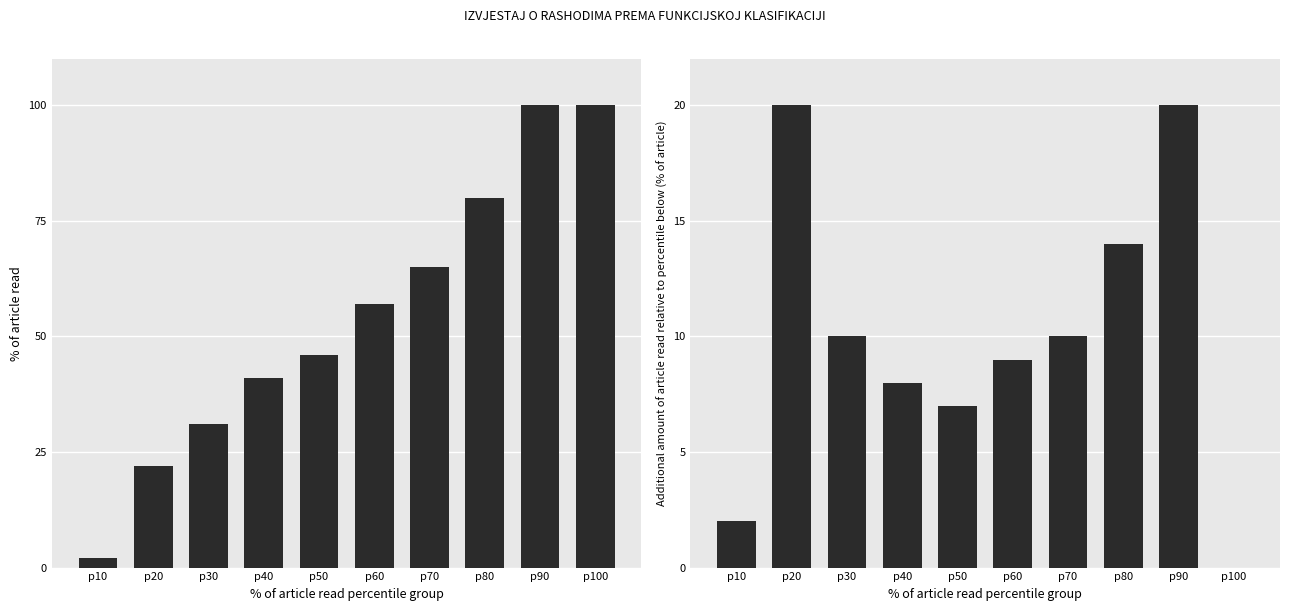

Is it true that Ostvareno u izvj. razd. preth. god. equals 171 at p90?

False